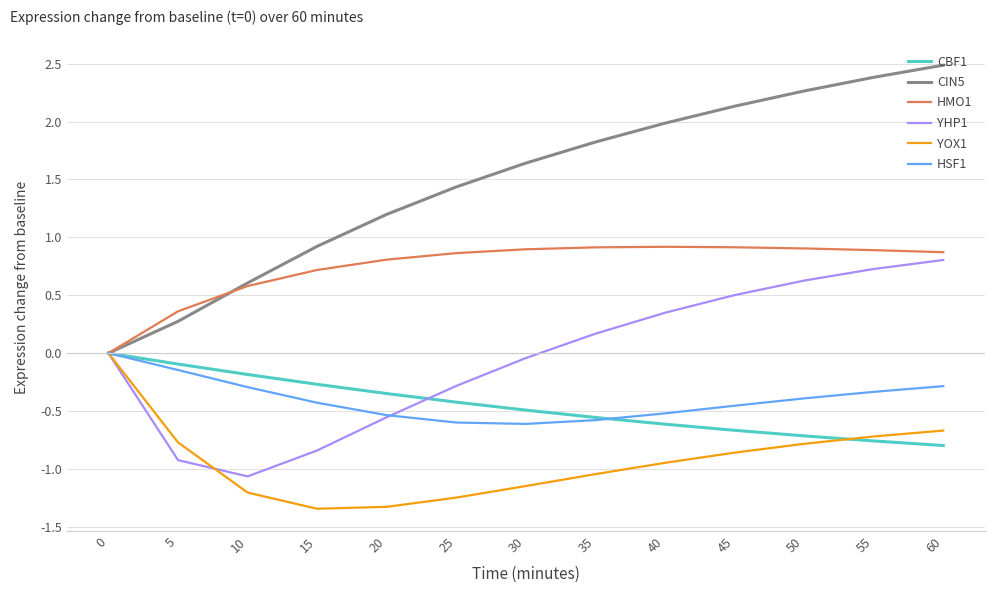

What is the spread (max minus min) of values at 50?

3.0